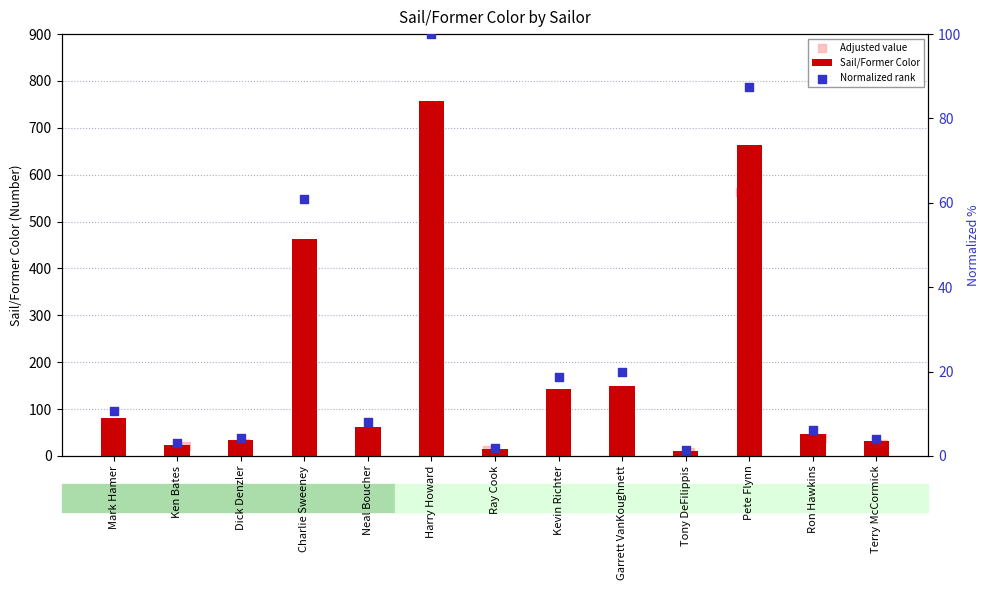

Which series has the largest Y range (max minus min)?

Sail/Former Color